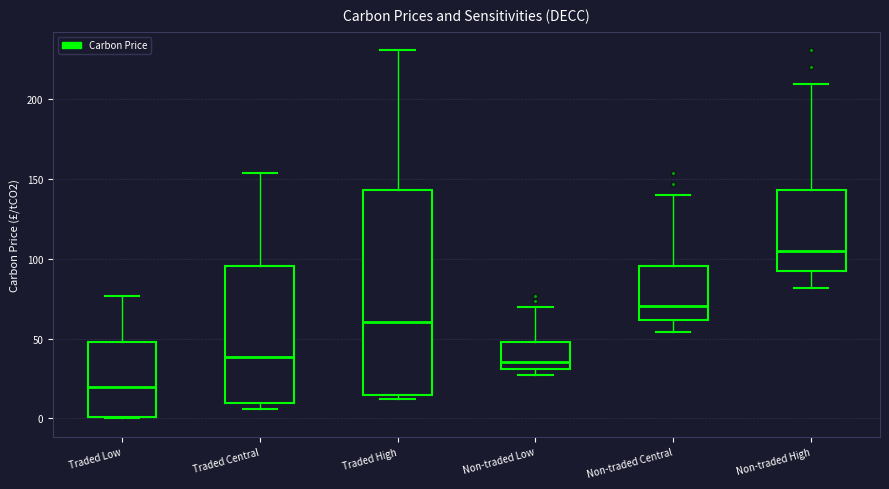

Which box's median line is the lowest?

Traded Low